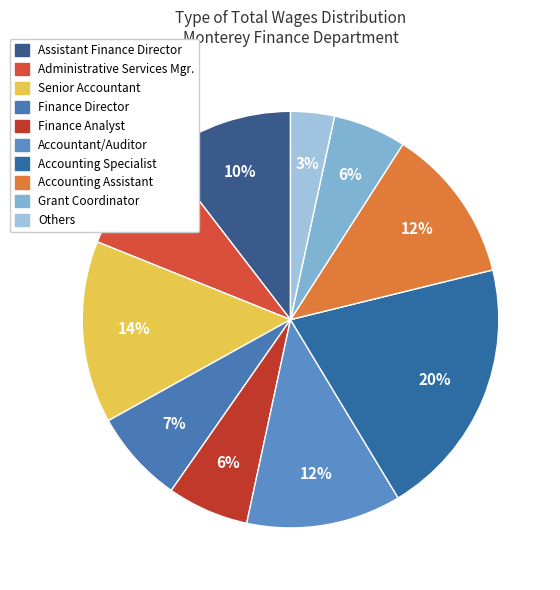

Count the number of slices in the pie.

10